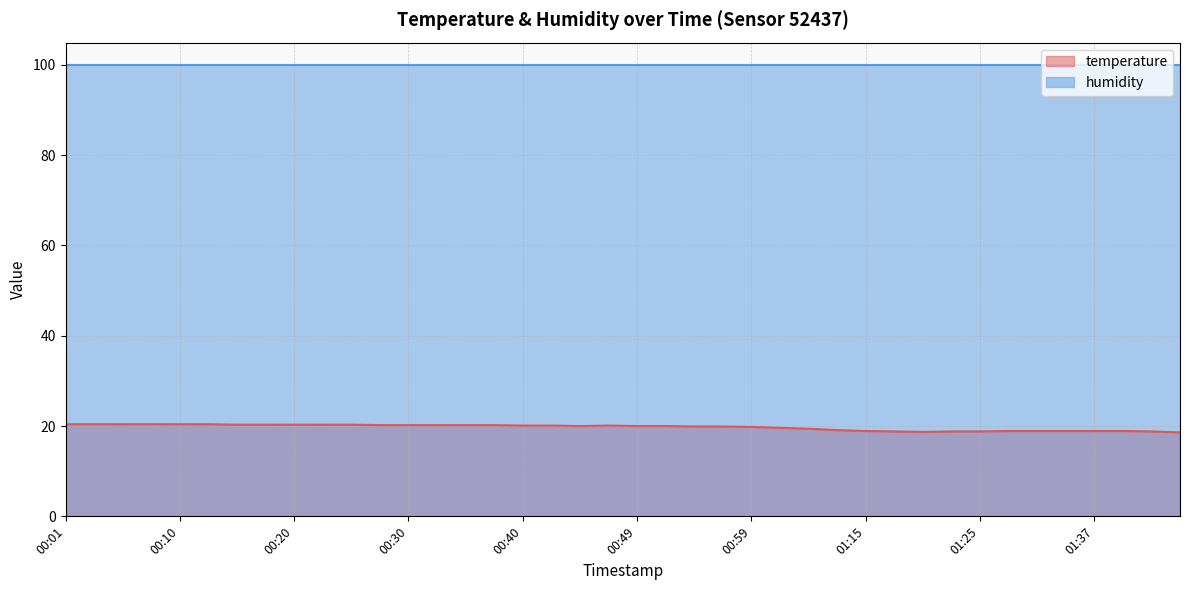

The value at 01:35 is 5.5. True or false?

False